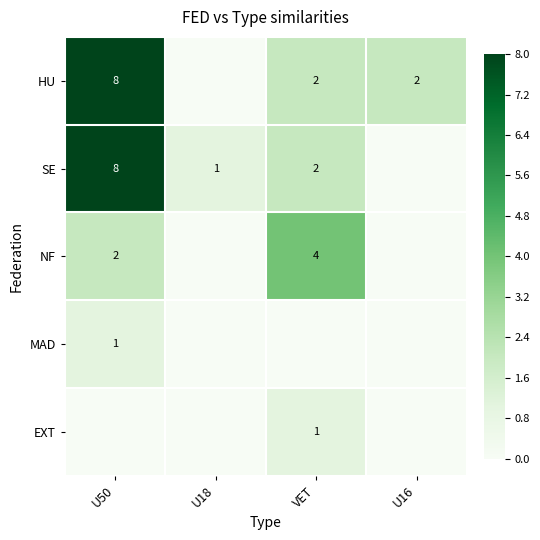

The value of HU at VET is 3. True or false?

False